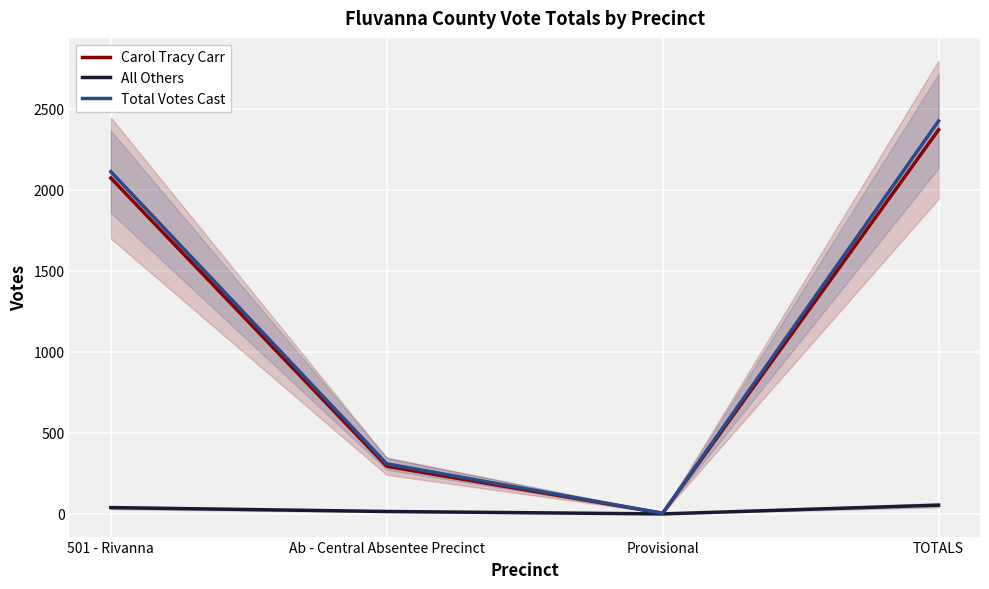

How many lines are shown in the chart?

3